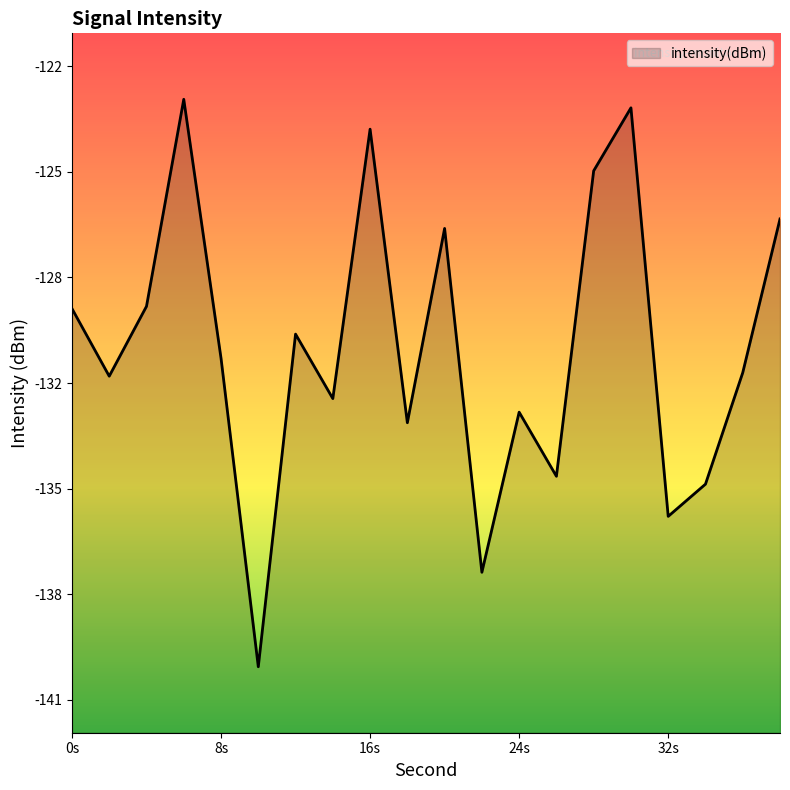

Reading left to right, what are all the values shown in this chart?

-129.3	-131.3	-129.2	-122.9	-130.8	-140.1	-130.0	-132.0	-123.8	-132.7	-126.8	-137.3	-132.4	-134.4	-125.1	-123.2	-135.6	-134.6	-131.2	-126.6